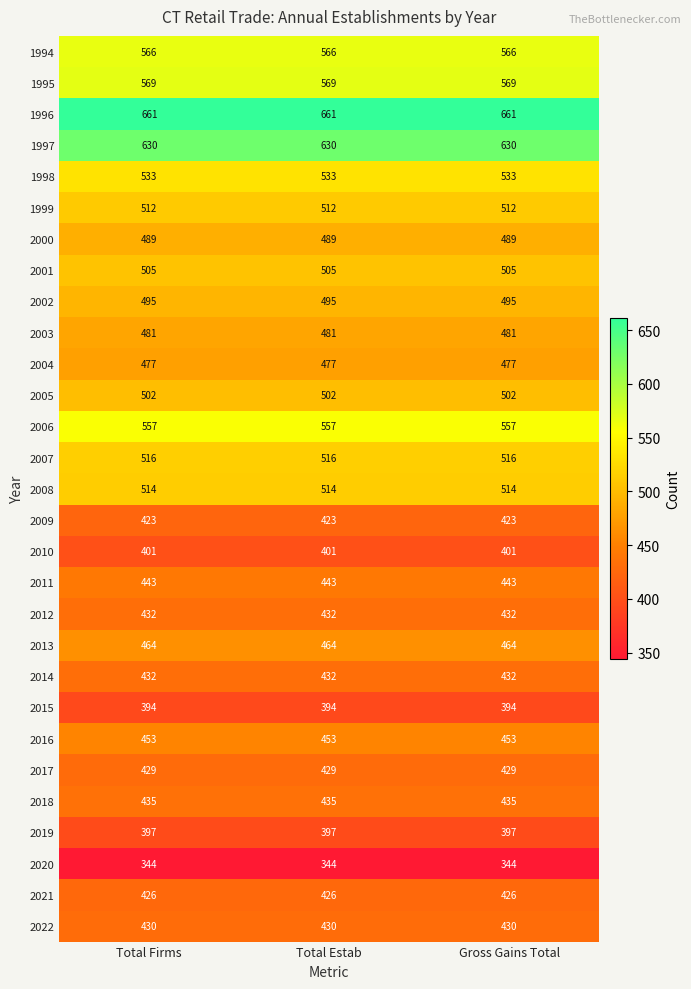

Is the value of 2003 at Total Estab greater than the value of 2022 at Total Firms?

Yes